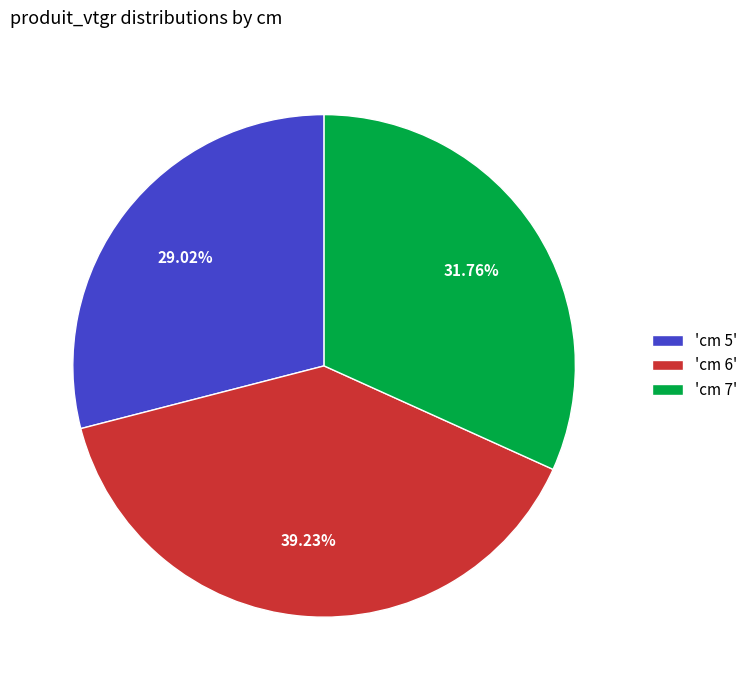

How many segments does this pie chart have?

3